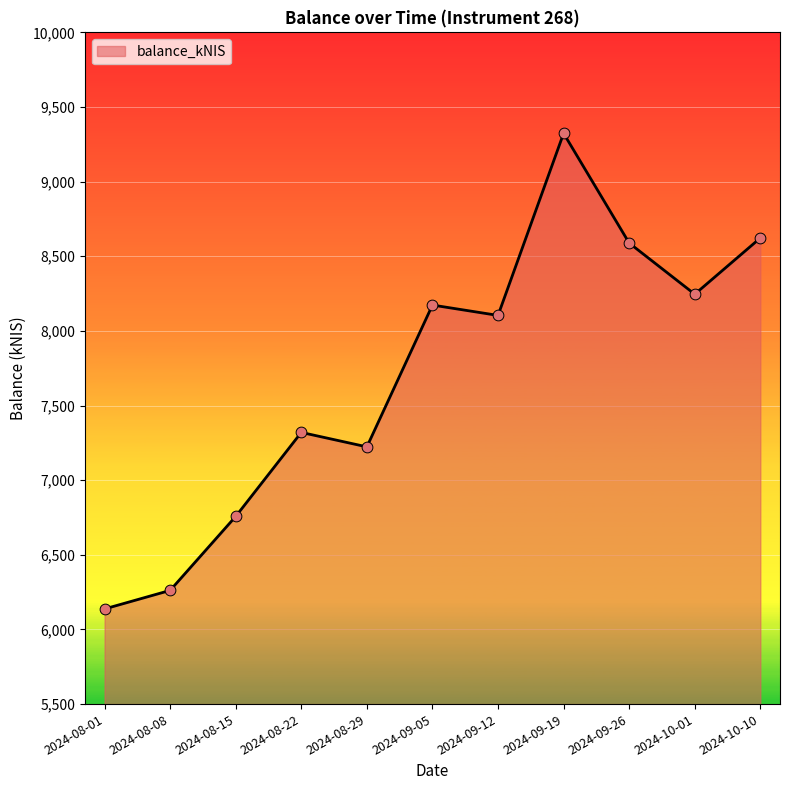

Between 2024-09-19 and 2024-08-08, which is larger?

2024-09-19